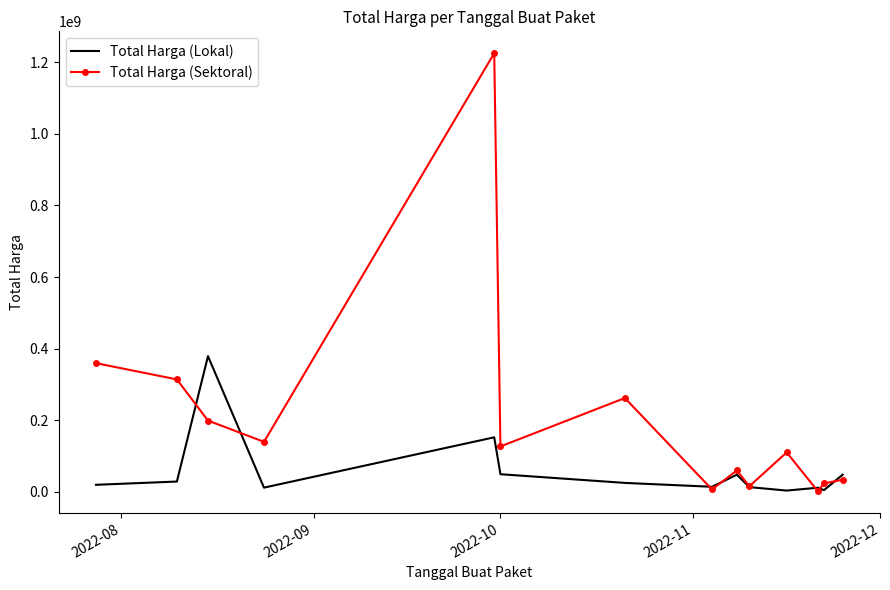

Which series has the widest spread of values?

Total Harga (Sektoral)